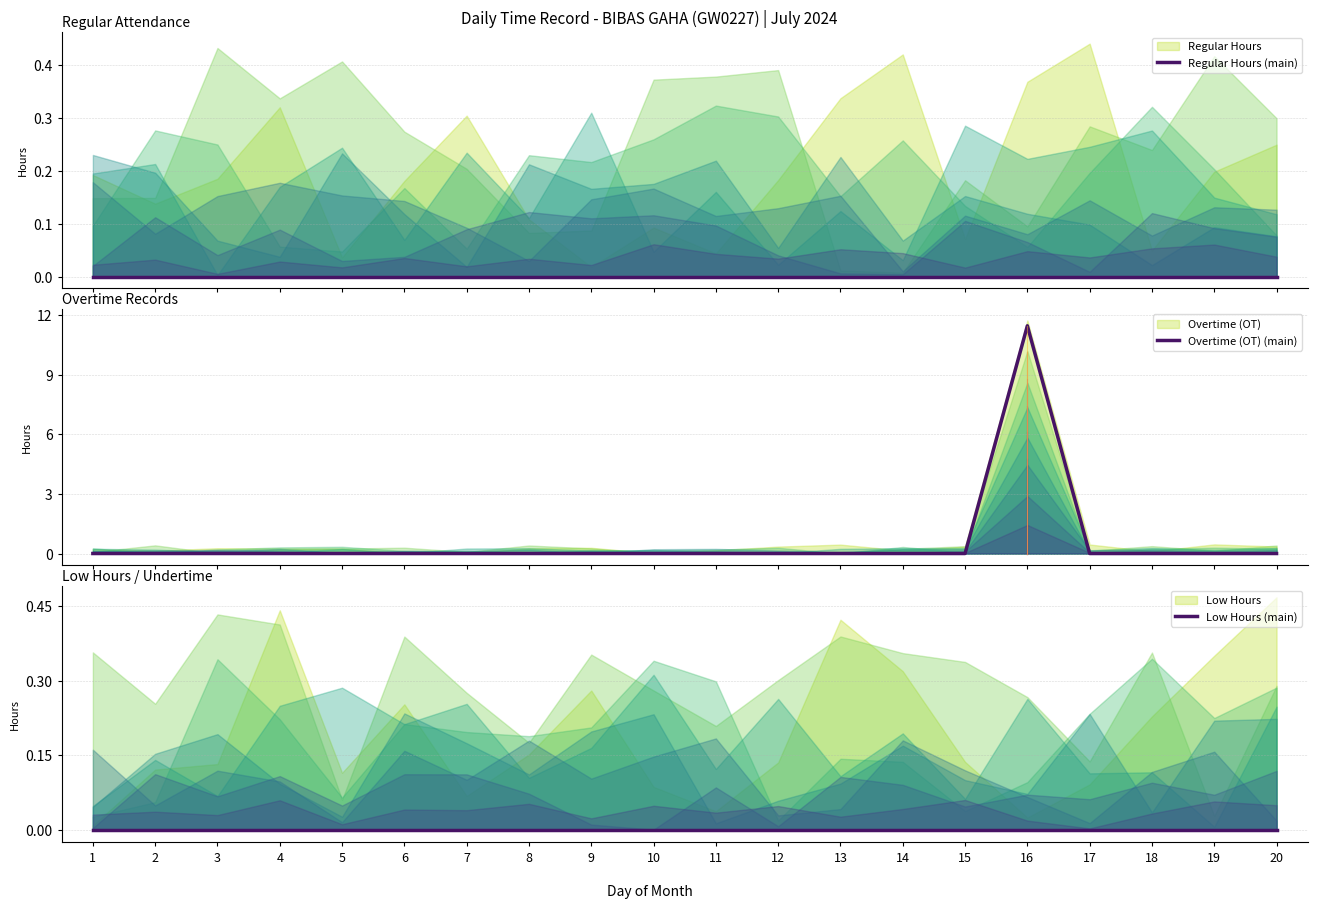

At 9, list the series in order from largest to smallest.

Regular Hours (main), Overtime (OT) (main), Low Hours (main)